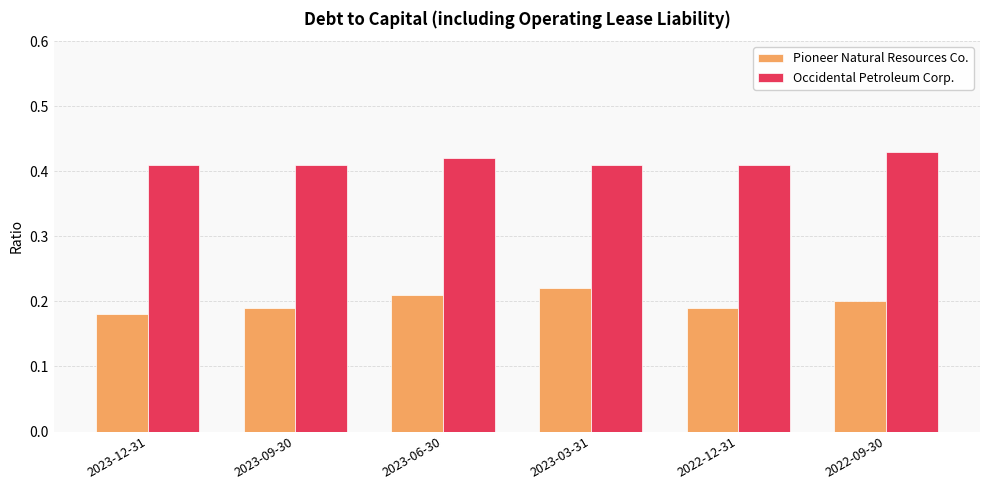

The value of Occidental Petroleum Corp. at 2023-09-30 is 0.6. True or false?

False